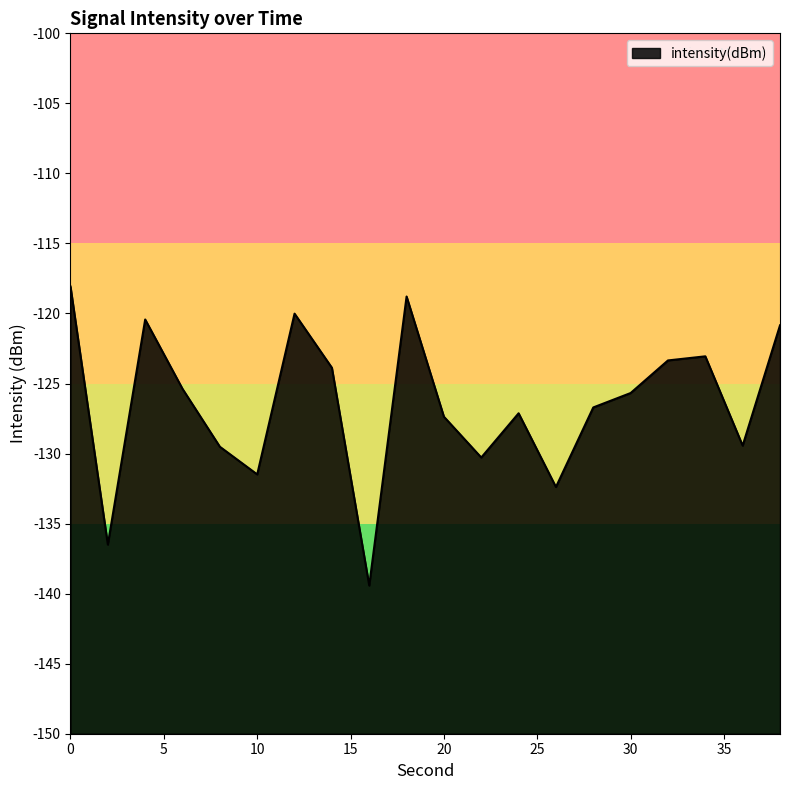

What is the change in value from 2 to 20?

+9.1